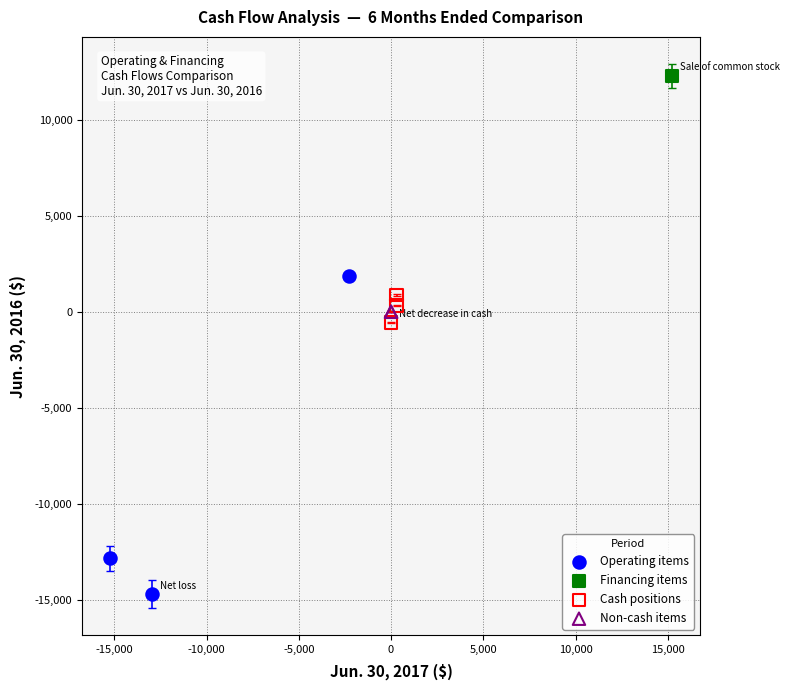

Which series contains the highest Y value?

Financing items